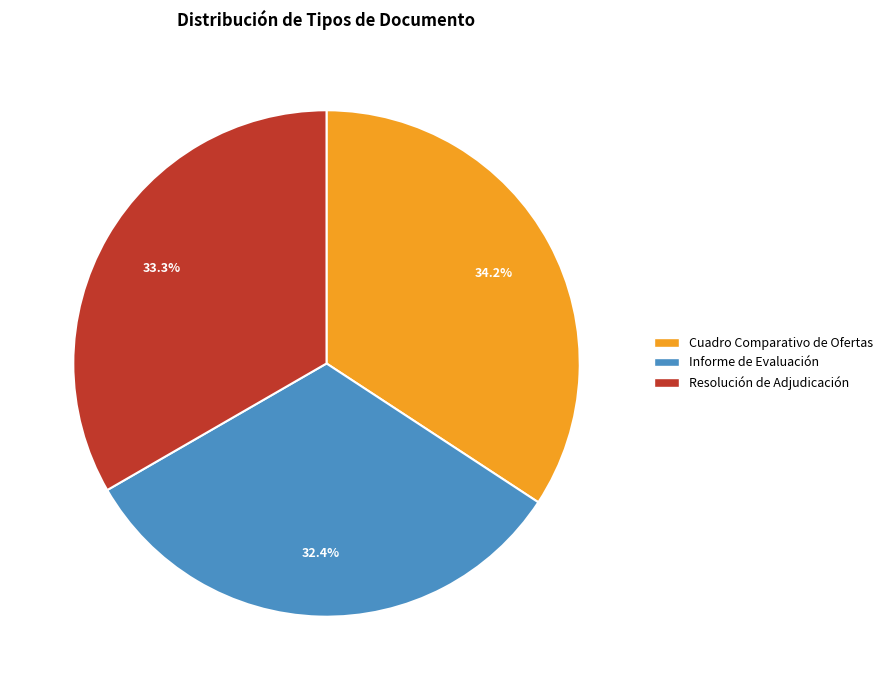

Approximately how many times larger is the value at Resolución de Adjudicación compared to Informe de Evaluación?

1.0